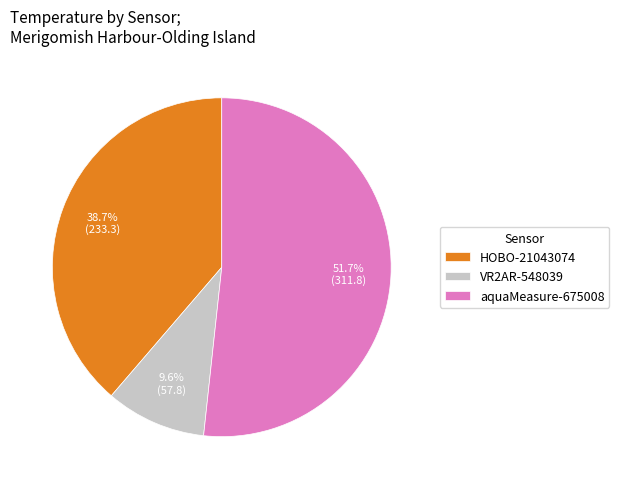

Which slice is the largest?

aquaMeasure-675008